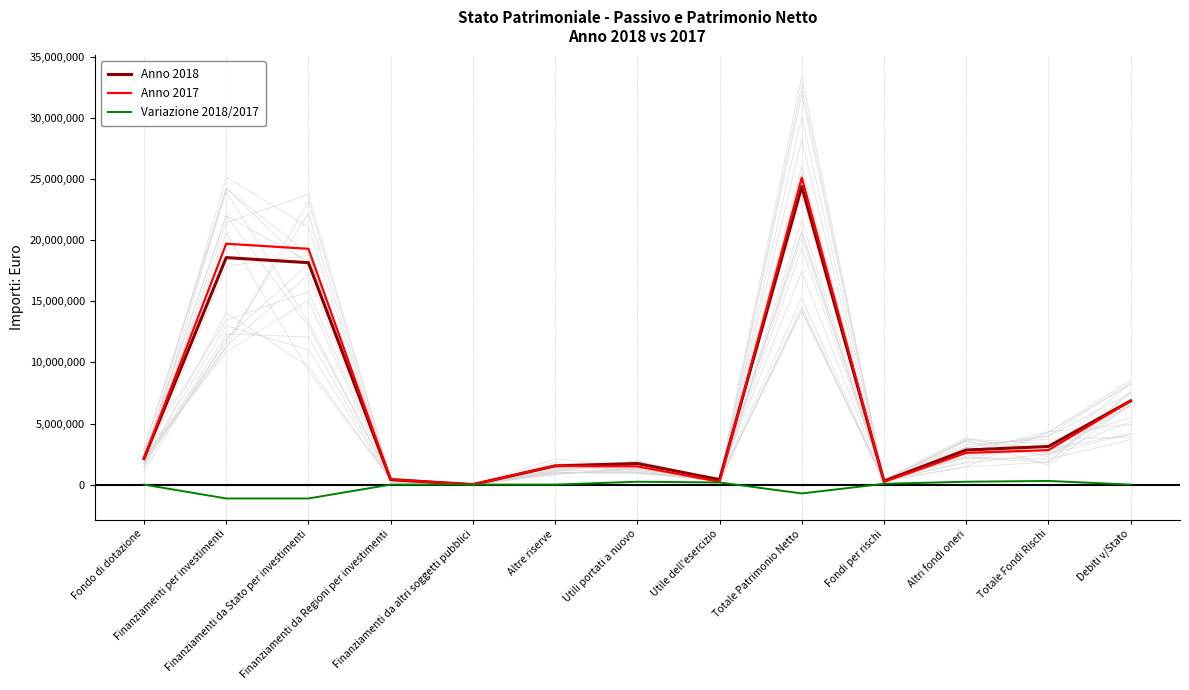

How many lines are shown in the chart?

3